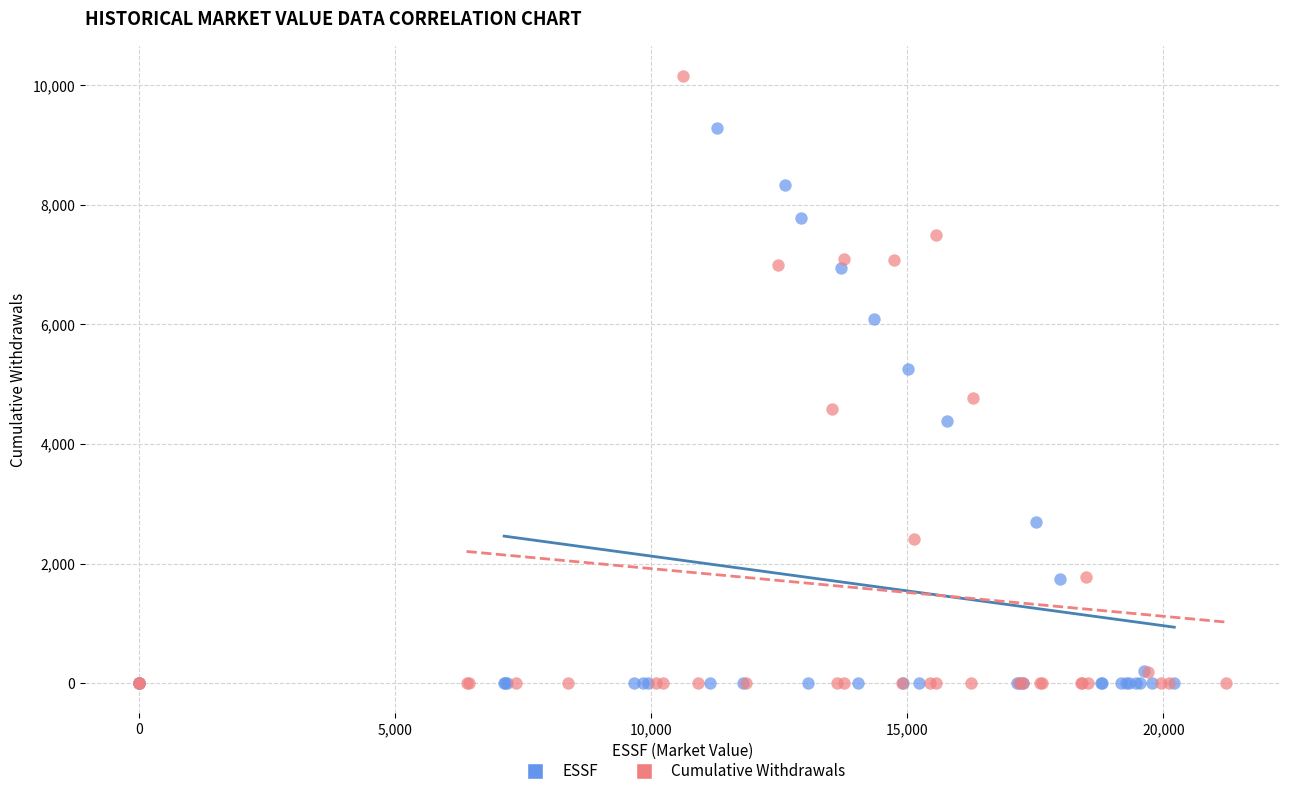

Which series has the widest spread of Y values?

Cumulative Withdrawals